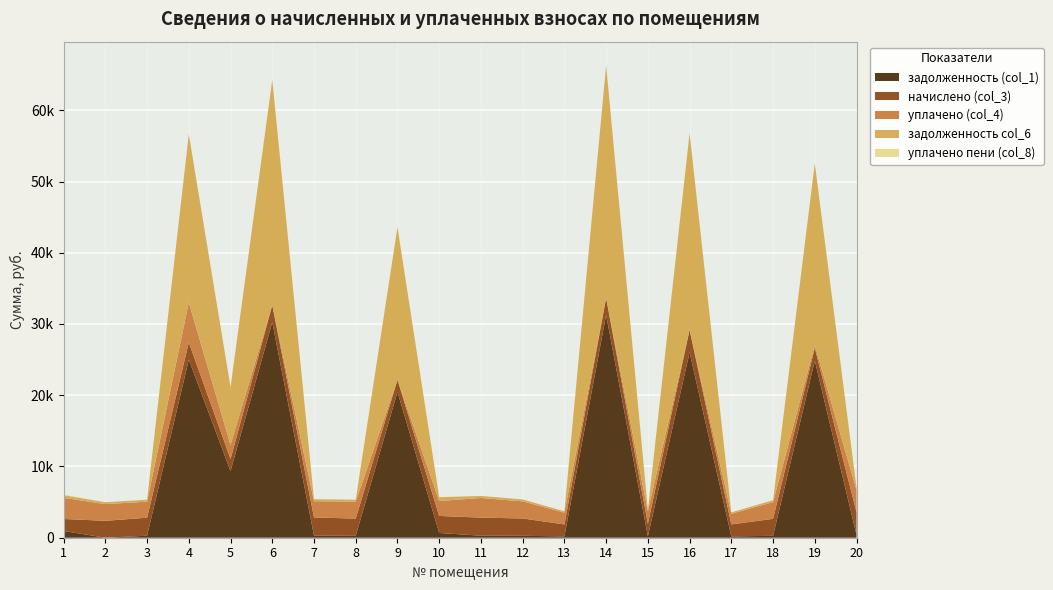

Reading right to left, extract all data points from this chart.

задолженность (col_1): 403.2	24850.8	264.9	187.2	26021.5	196.7	31284.4	186.6	270.3	282.3	667.9	20473.9	268.5	285.1	30256.0	9350.9	25007.5	281.1	0.0	947.1
начислено (col_3): 3164.6	1781.5	2384.2	1684.5	3153.9	1770.7	2362.7	1679.2	2432.7	2540.3	2389.6	1689.9	2416.5	2561.8	2384.2	1684.5	2411.1	2529.5	2373.5	1684.5
уплачено (col_4): 3124.6	395.9	2354.1	1497.4	0.0	1748.3	0.0	1658.0	2402.0	2758.4	2093.9	0.0	2386.0	2277.2	0.0	2000.0	5600.0	2248.5	2343.5	2969.1
задолженность col_6: 351.6	25521.2	264.9	187.2	27615.1	196.7	32666.4	186.6	270.3	283.1	531.0	21439.4	268.5	284.6	31641.2	8090.1	23626.1	281.1	263.7	380.0
уплачено пени (col_8): 0.1	0.0	0.0	0.0	0.0	0.0	0.0	0.0	0.0	7.3	6.0	0.0	0.0	1.4	0.0	0.0	0.0	0.0	0.0	68.0